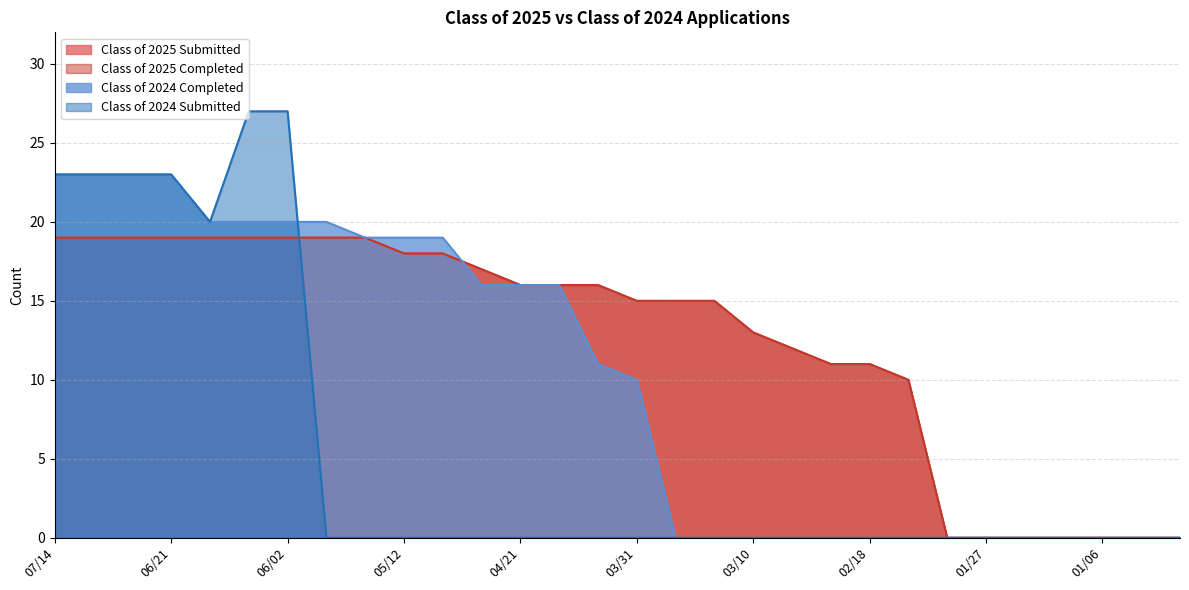

What is the difference between the maximum and second lowest values in the Class of 2025 Submitted series?

19